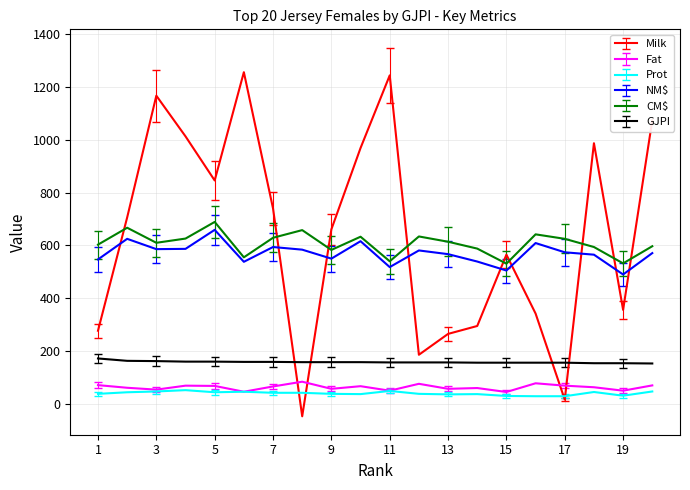

In Milk, how many points are higher than both neighbors (excluding endpoints)?

5